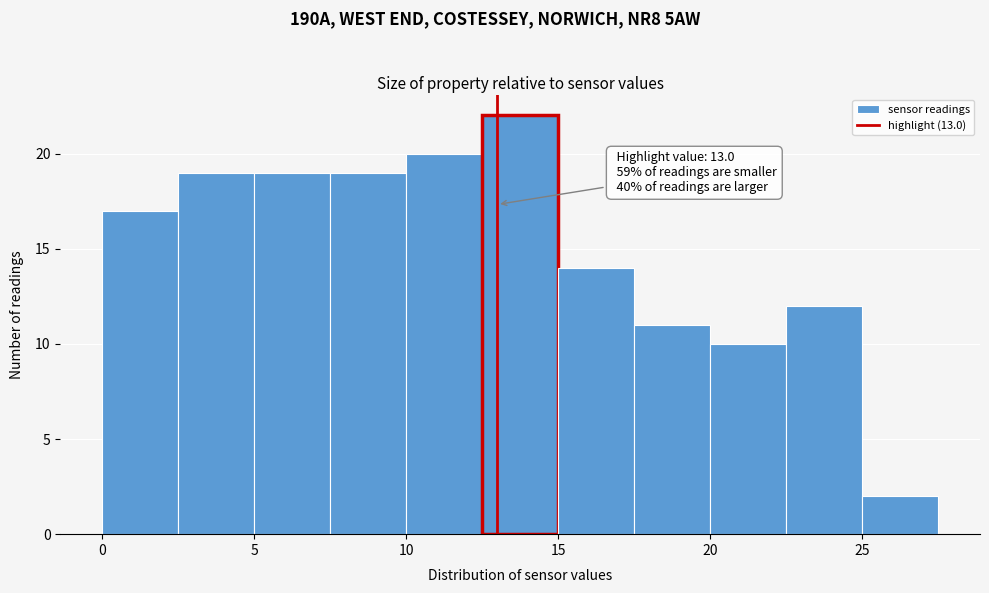

Which range on the x-axis has the tallest bar?

12.5 to 15.0